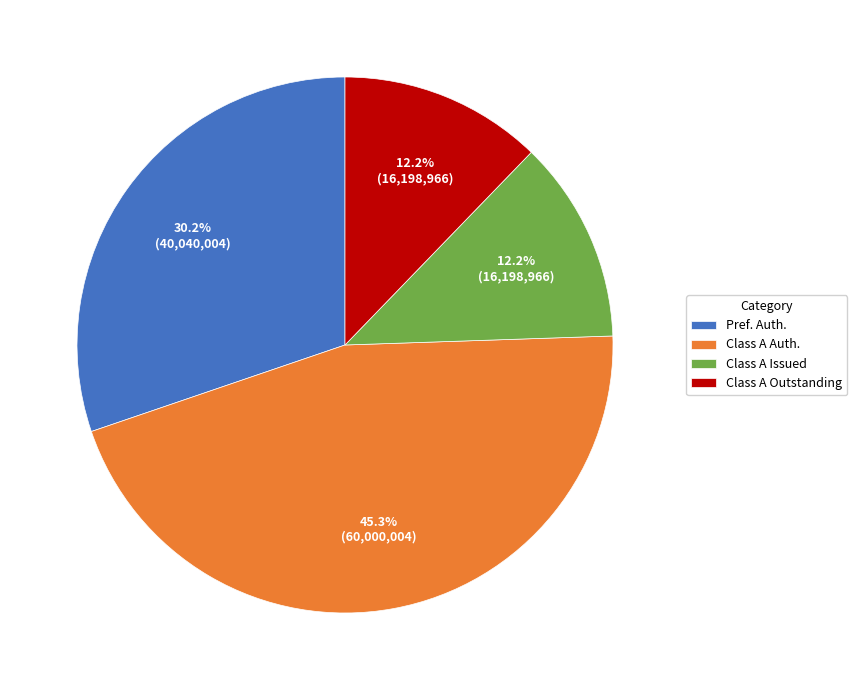

Count the number of slices in the pie.

4